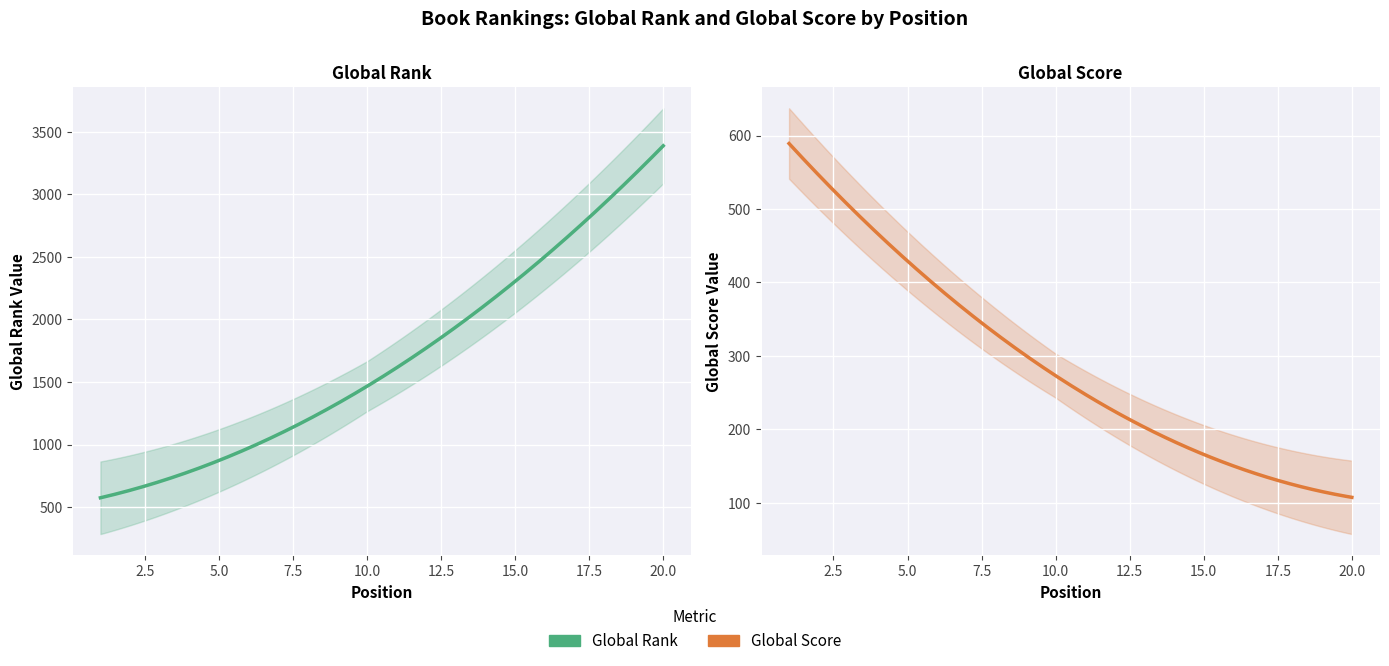

After their last crossing, which series has the higher values: Global Rank or Global Score?

Global Rank